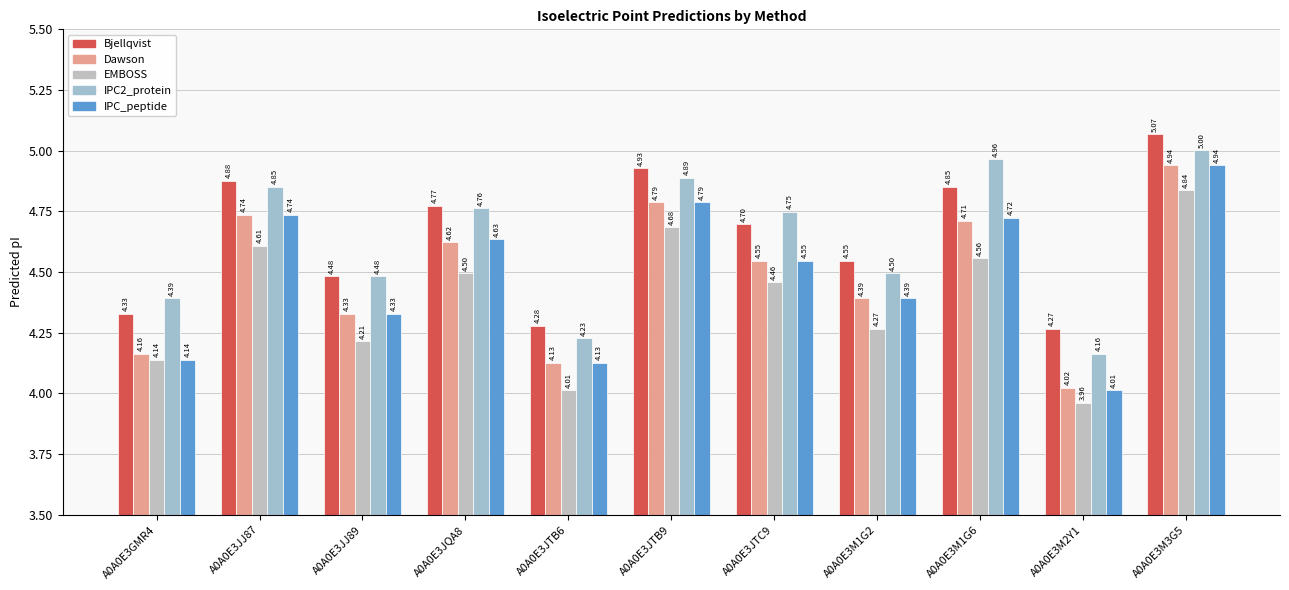

What is the difference between the Dawson values at A0A0E3M1G2 and A0A0E3JJ87?

0.3